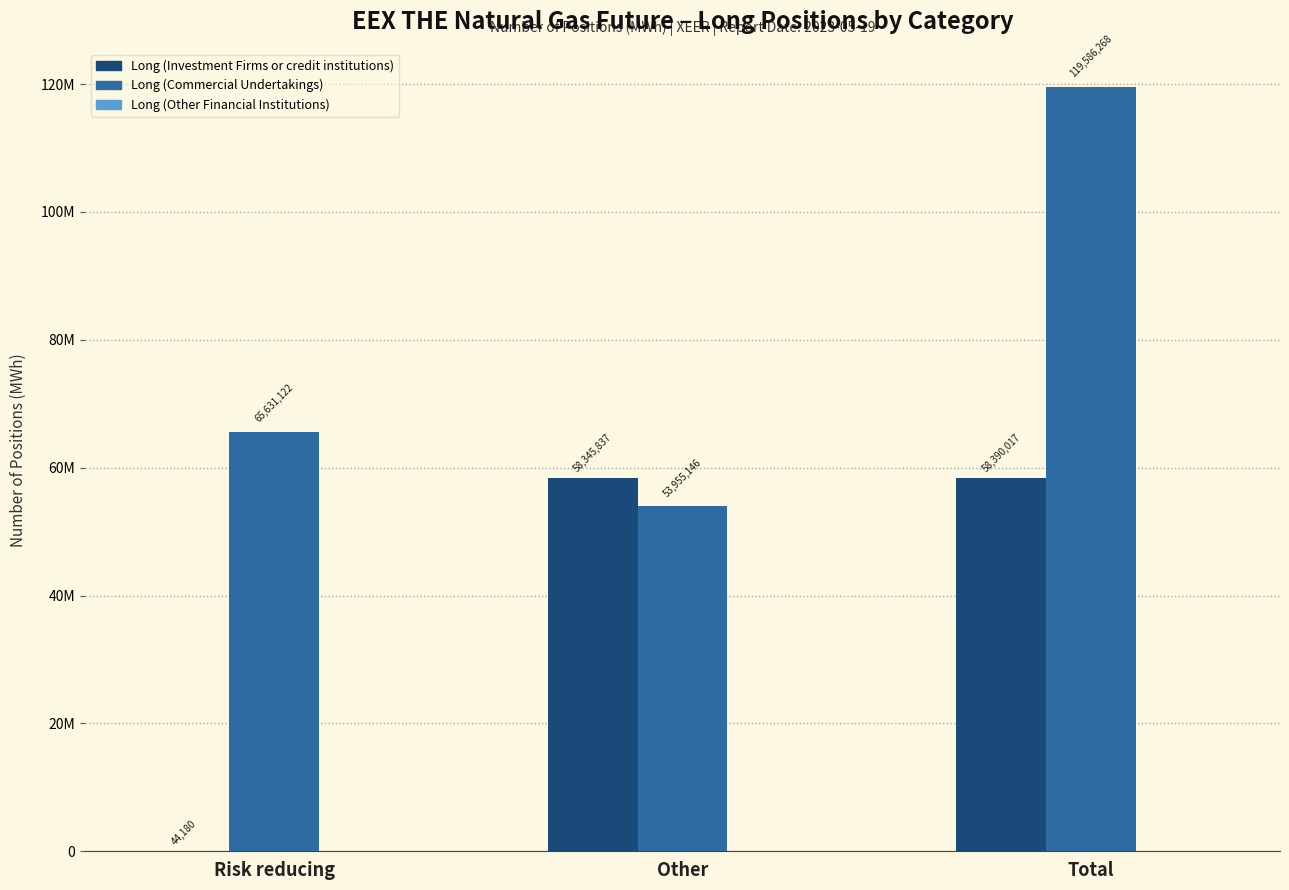

What is the sum of the Long (Commercial Undertakings) values at Total and Risk reducing?

185217390